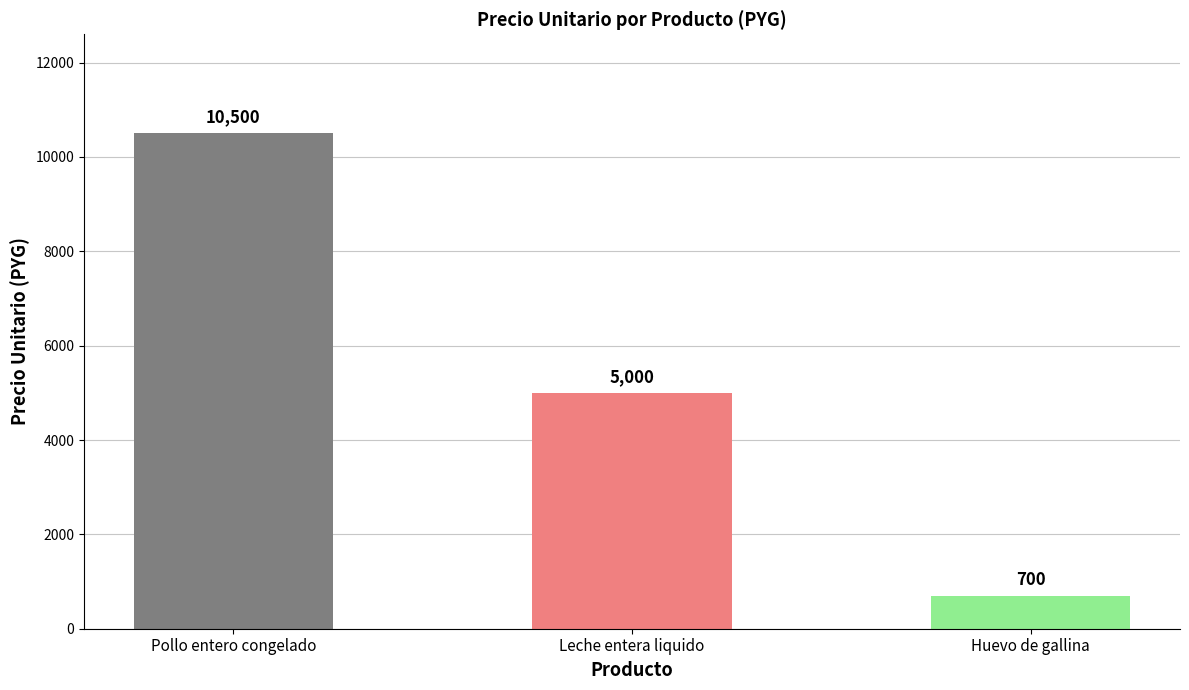

What is the value of the 3rd bar from the left?

700